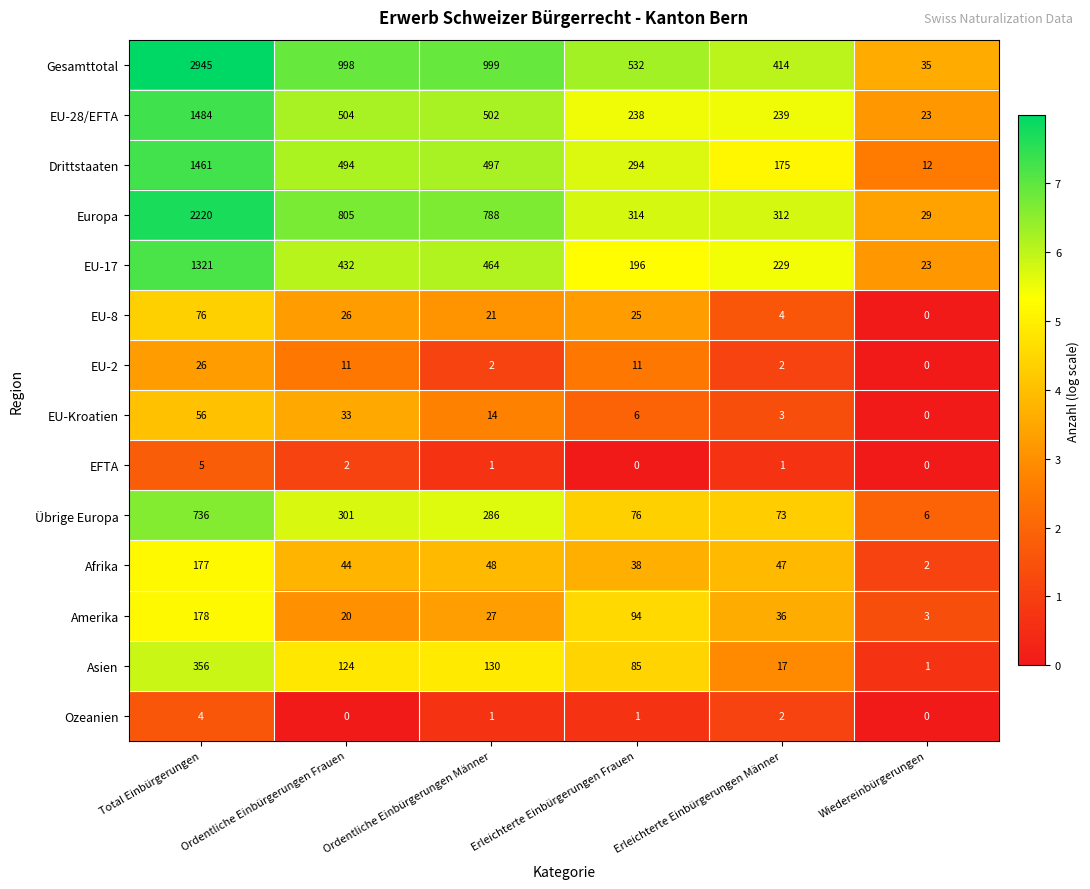

The value of EU-28/EFTA at Wiedereinbürgerungen is 23. True or false?

True